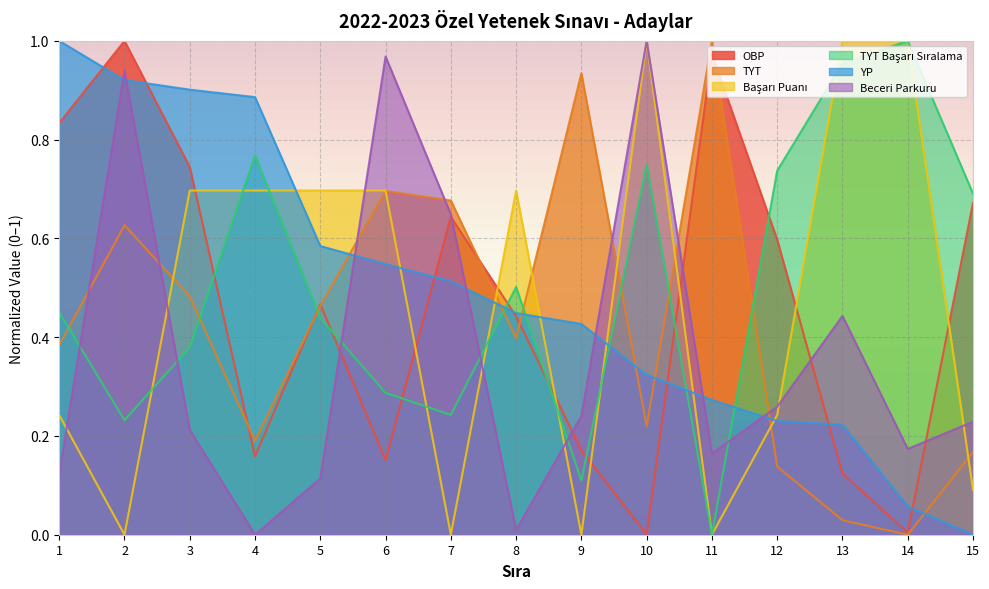

At which category is the sum across all series the highest?

2